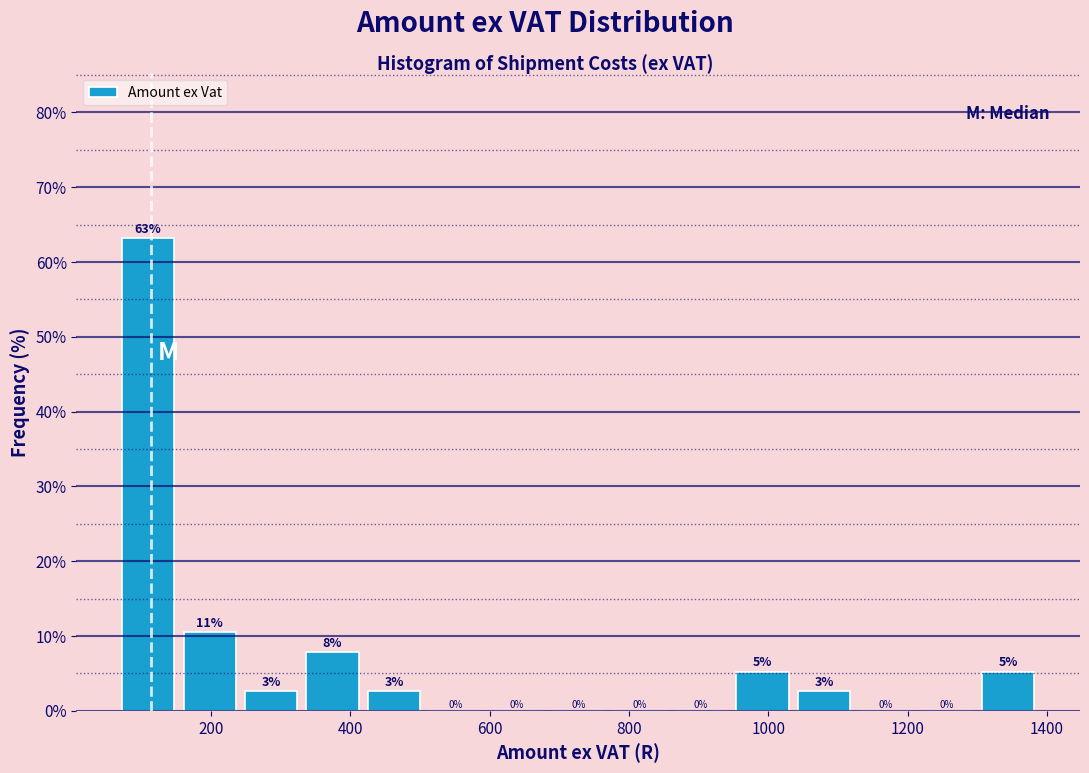

Over which range of the x-axis is the bar tallest?

60 to 160